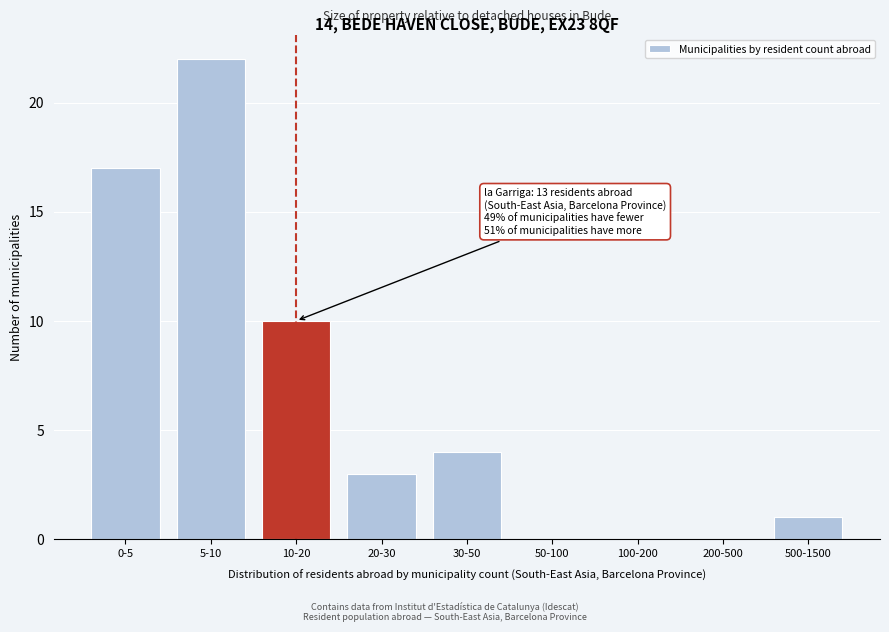

Reading left to right, extract all data points from this chart.

0-5=17	5-10=22	10-20=10	20-30=3	30-50=4	50-100=0	100-200=0	200-500=0	500-1500=1